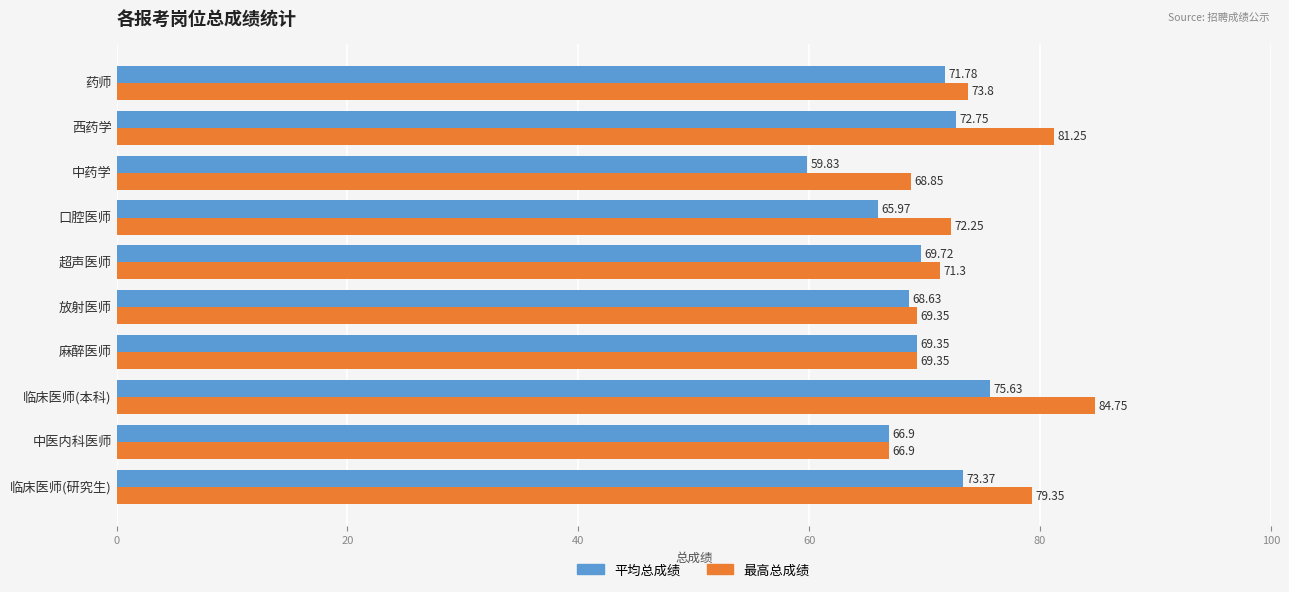

How many data points in 平均总成绩 are less than 69?

4